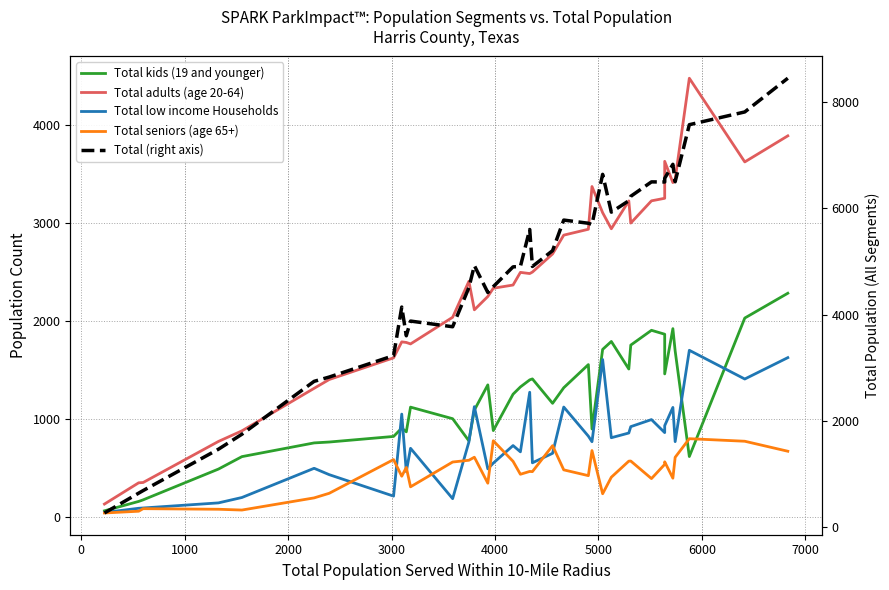

What are all the series names shown in the legend?

Total kids (19 and younger), Total adults (age 20-64), Total low income Households, Total seniors (age 65+), Total (right axis)